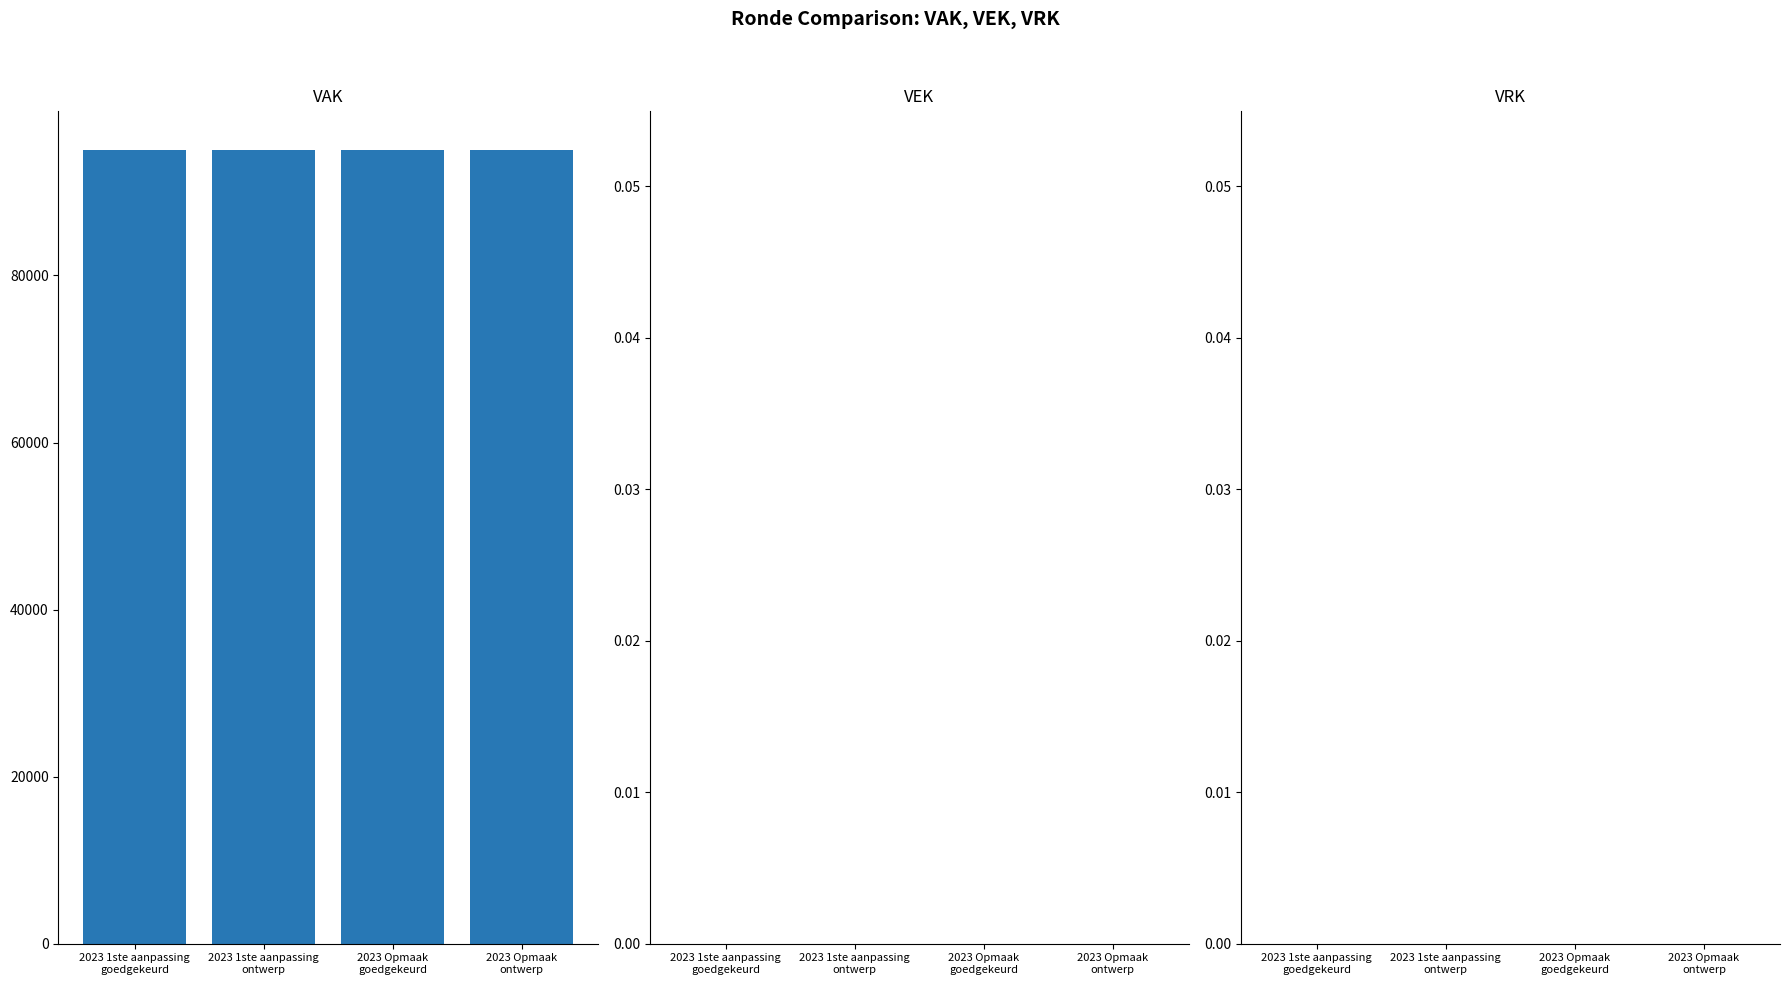

The VEK series shows 0 at 2023 Opmaak
goedgekeurd. True or false?

True